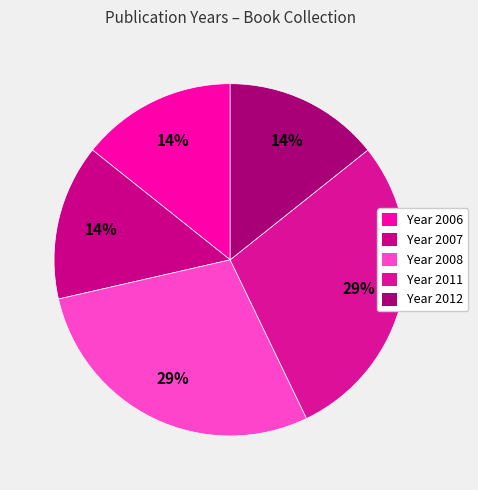

How many segments does this pie chart have?

5